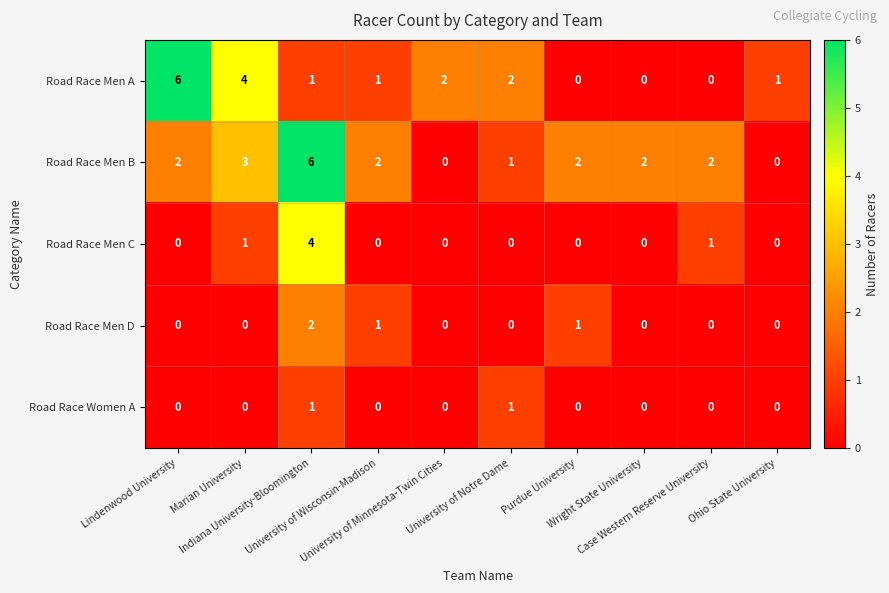

How many Road Race Men C values are between 0 and 1?

9